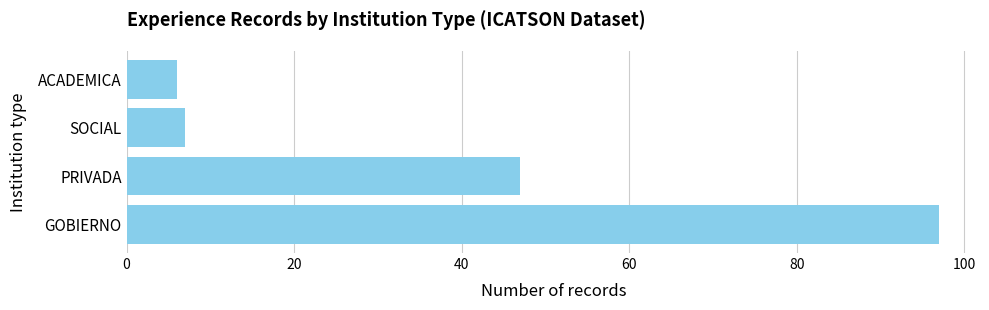

Reading top to bottom, extract all data points from this chart.

6	7	47	97